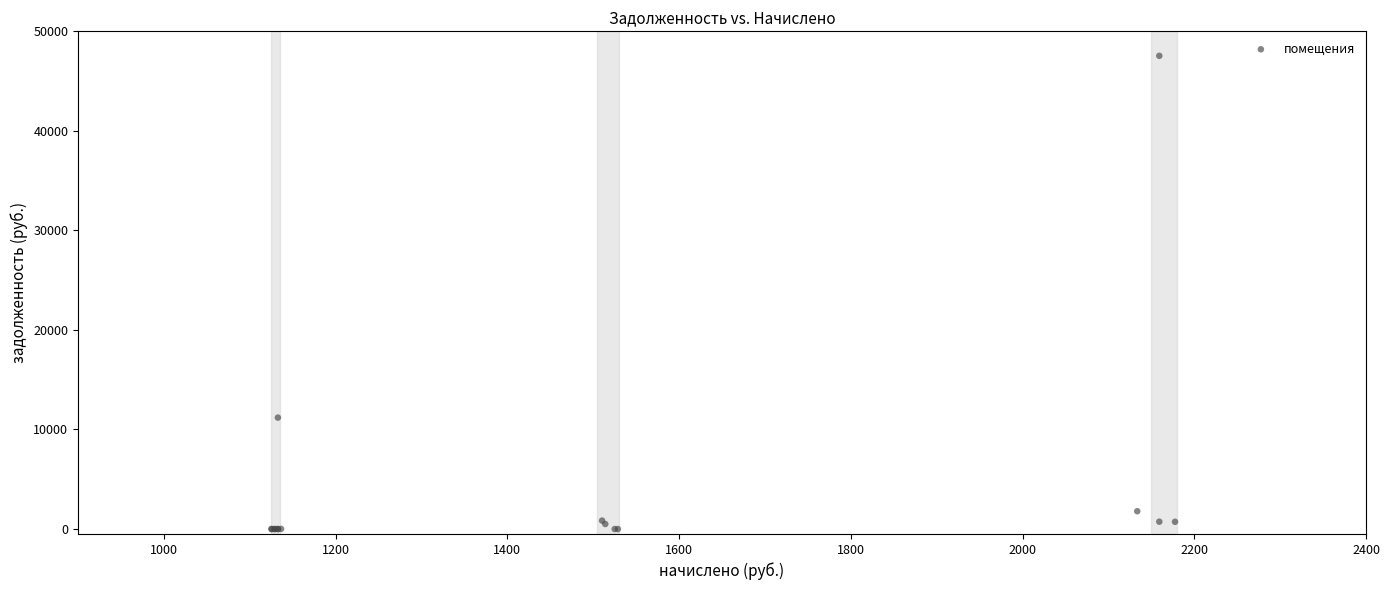

What Y value in the scatter plot is closest to 23769?

11194.1